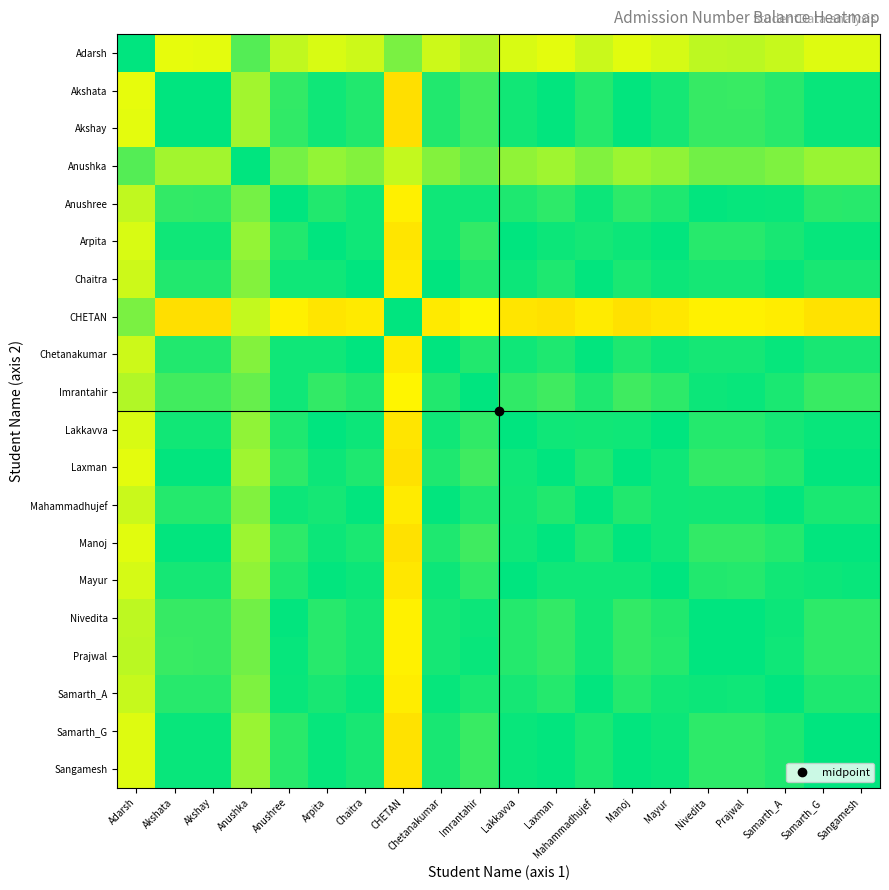

How many categories are shown in the chart?

20